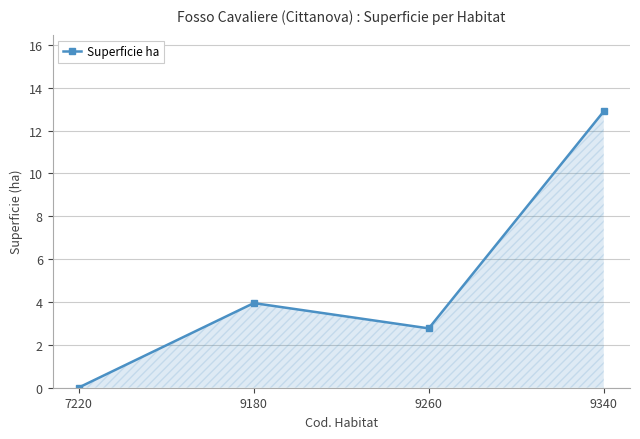

How many lines are shown in the chart?

1